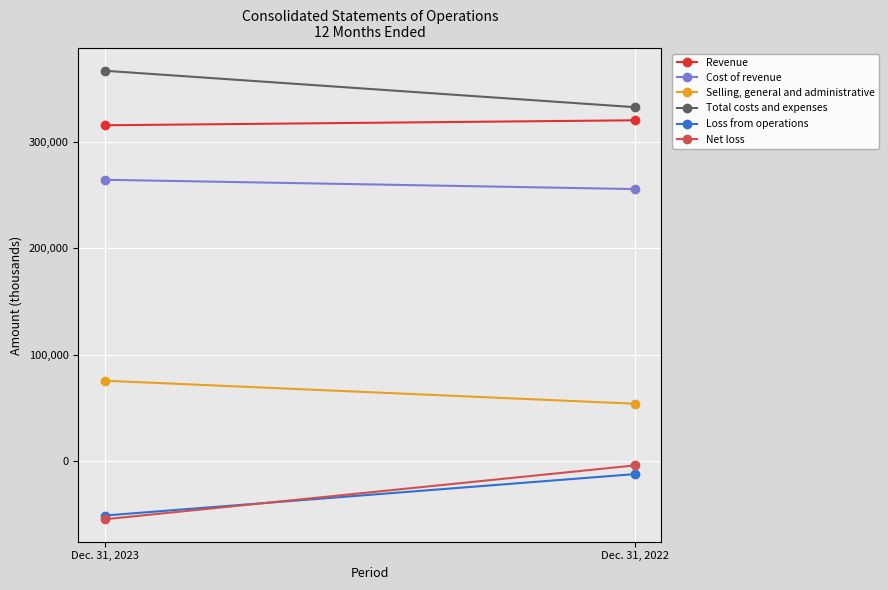

List the labels in order of Selling, general and administrative value, largest first.

Dec. 31, 2023, Dec. 31, 2022